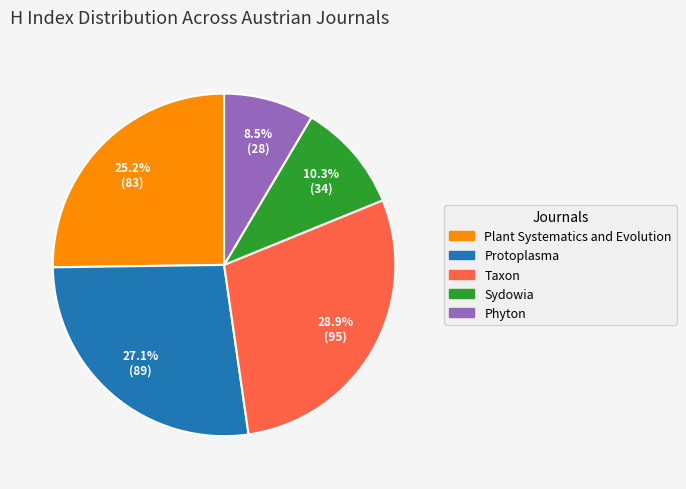

To the nearest percent, what portion does Protoplasma represent?

27%